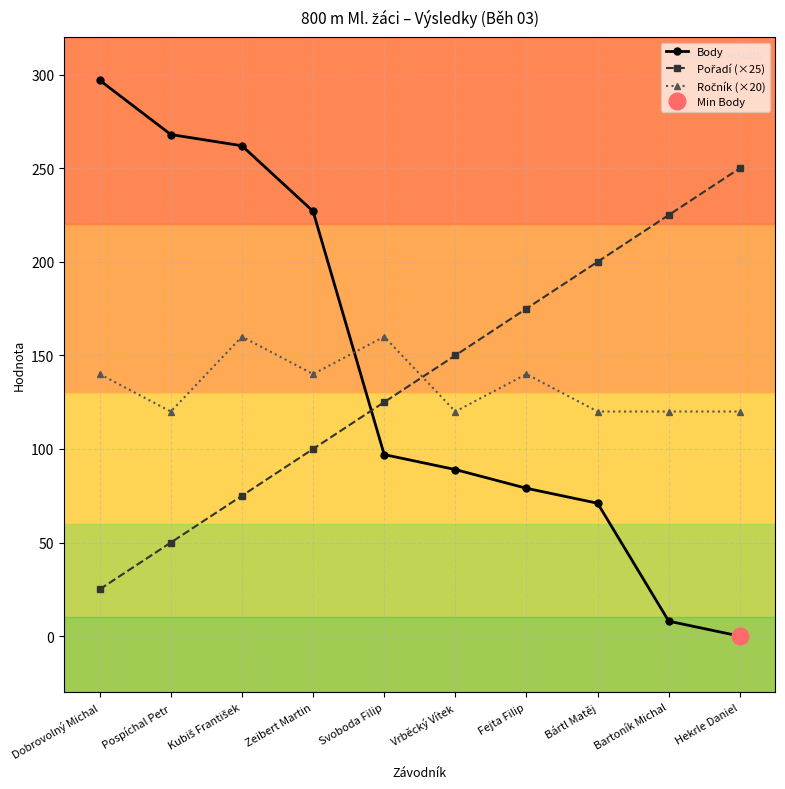

What is the total value across all series at Hekrle Daniel?

370